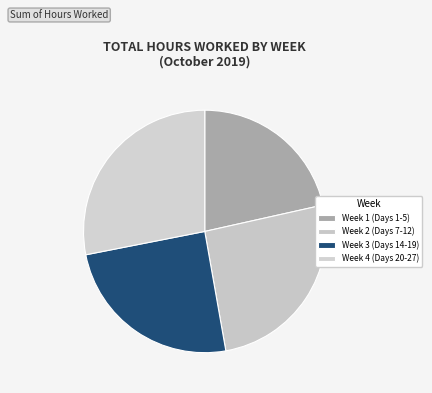

How many segments does this pie chart have?

4